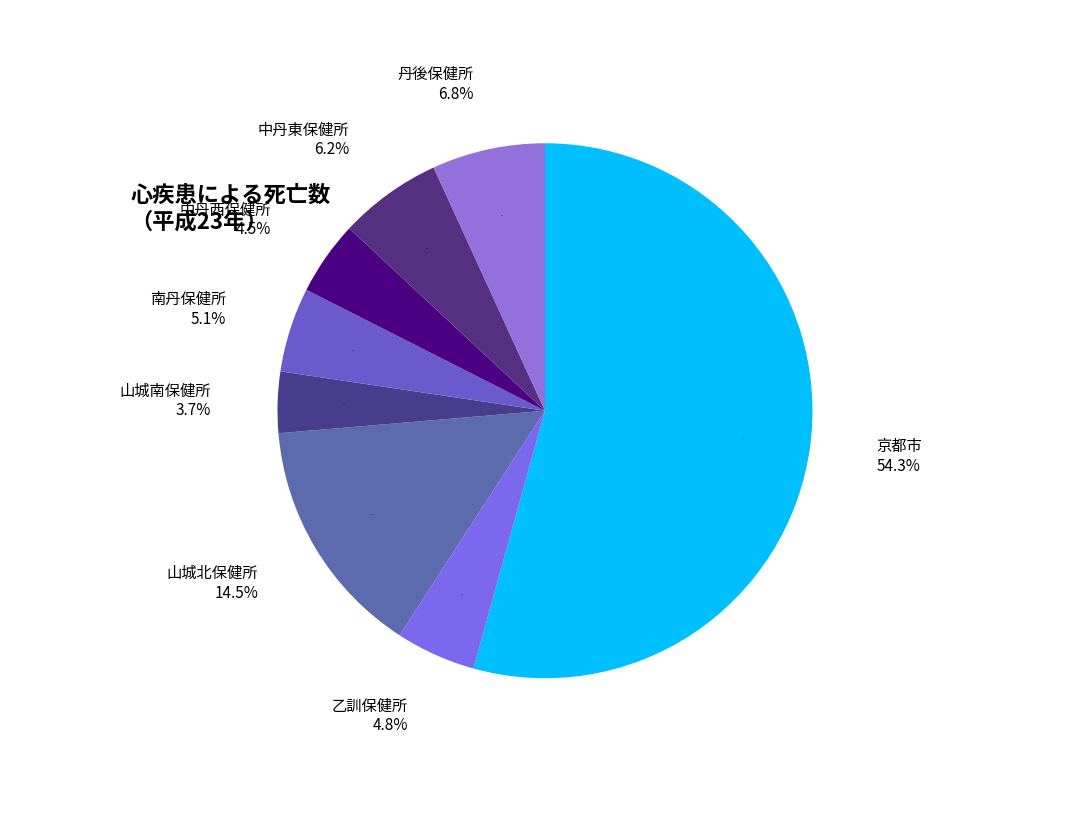

To the nearest percent, what is the difference between the 丹後保健所 and 京都市 slice percentages?

47%